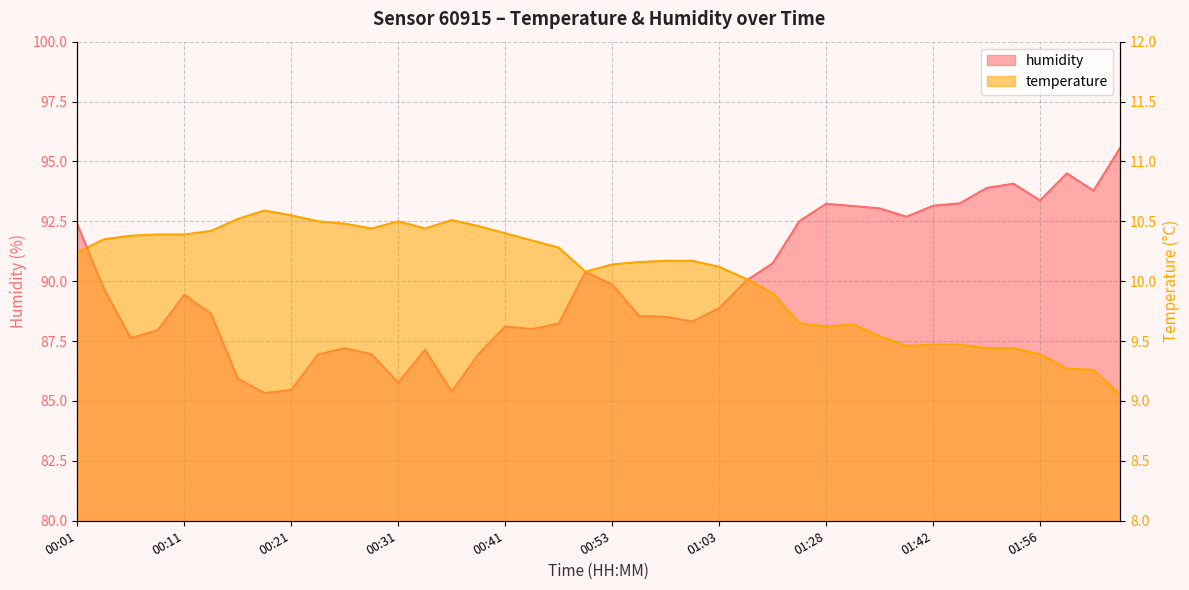

Is it true that humidity equals 93.2 at 01:28?

True